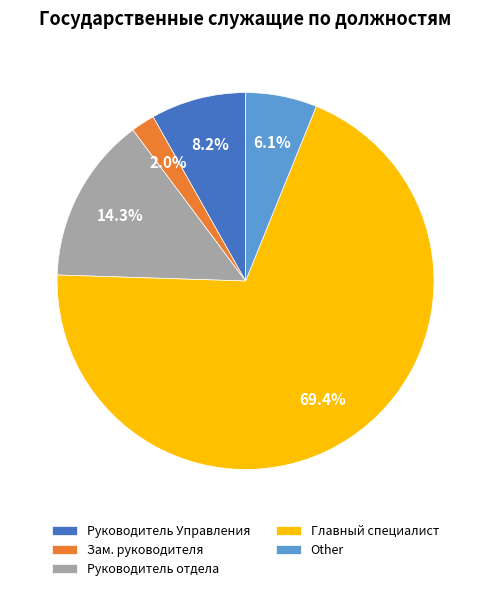

Which category has the smallest portion of the pie?

Зам. руководителя